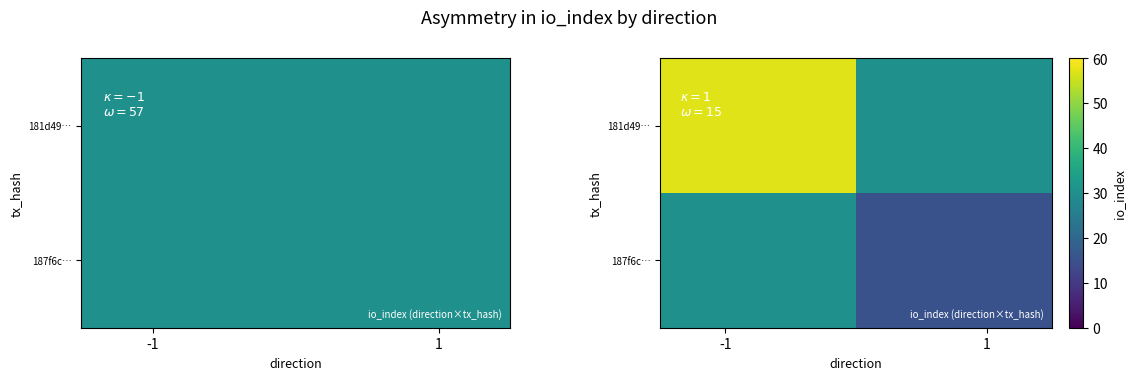

What is the difference between the maximum and minimum values in the 187f6c… series?

15